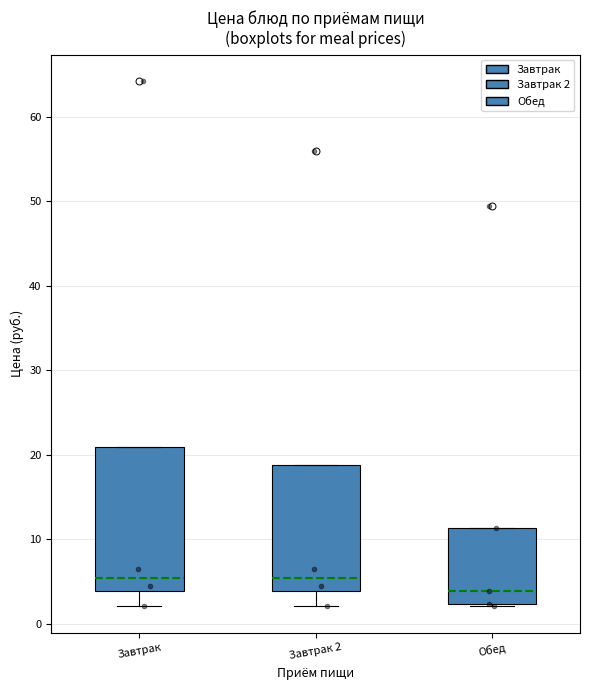

Reading left to right, read every box against the y-axis: the position of its median line, the range the box covers, and the ends of its whiskers. The values are not printed on the chart, so give them approximately, as read against the axis.

Завтрак: median 5, box 4 to 21, whiskers 2 to 21
Завтрак 2: median 5, box 4 to 19, whiskers 2 to 19
Обед: median 4, box 2 to 11, whiskers 2 to 11